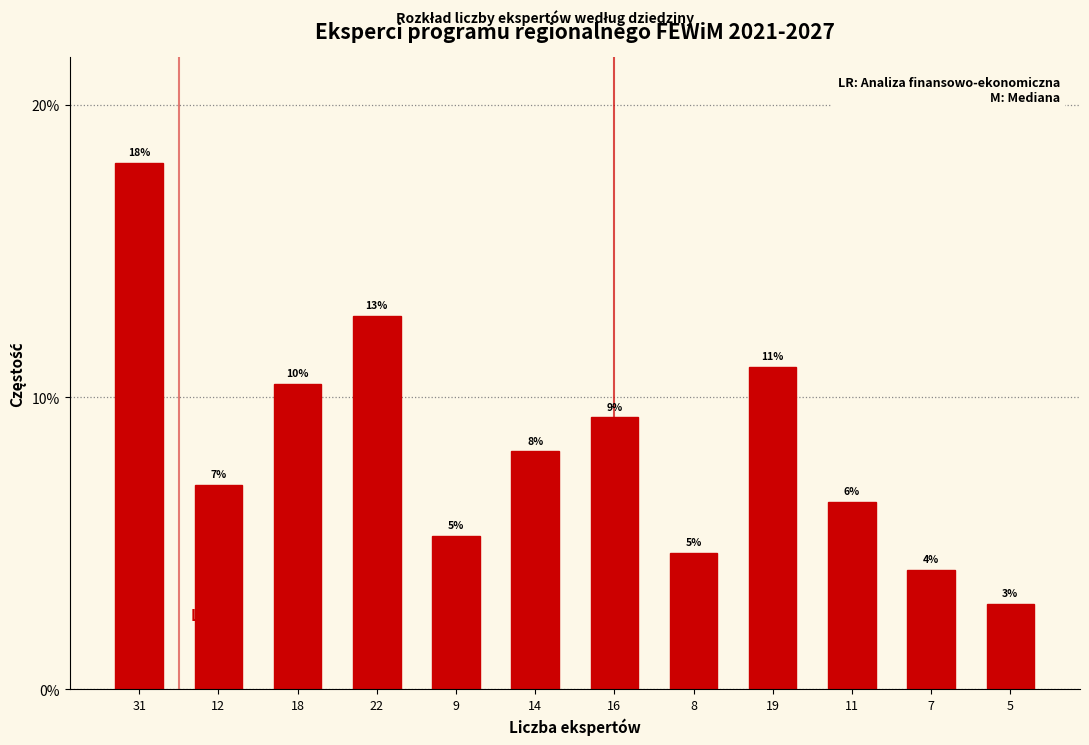

Are the bars horizontal?

No